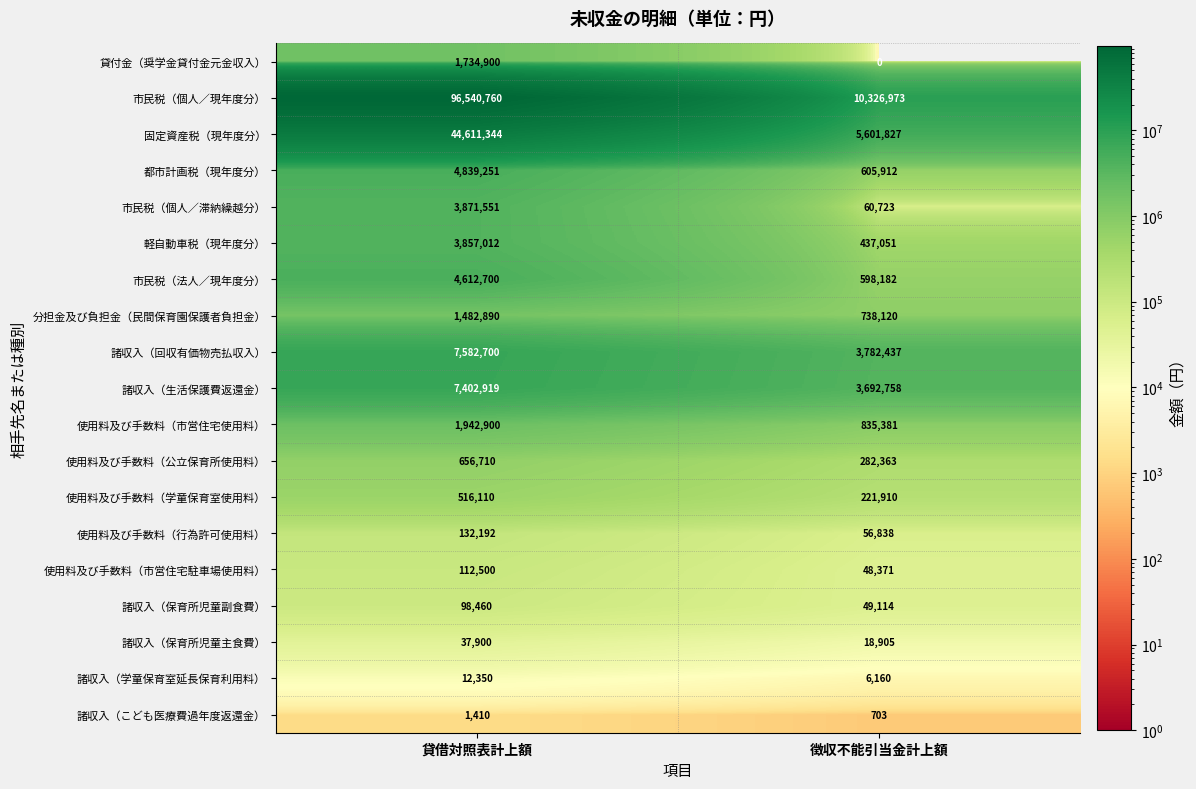

What is the total value across all series at 貸借対照表計上額?

180046559